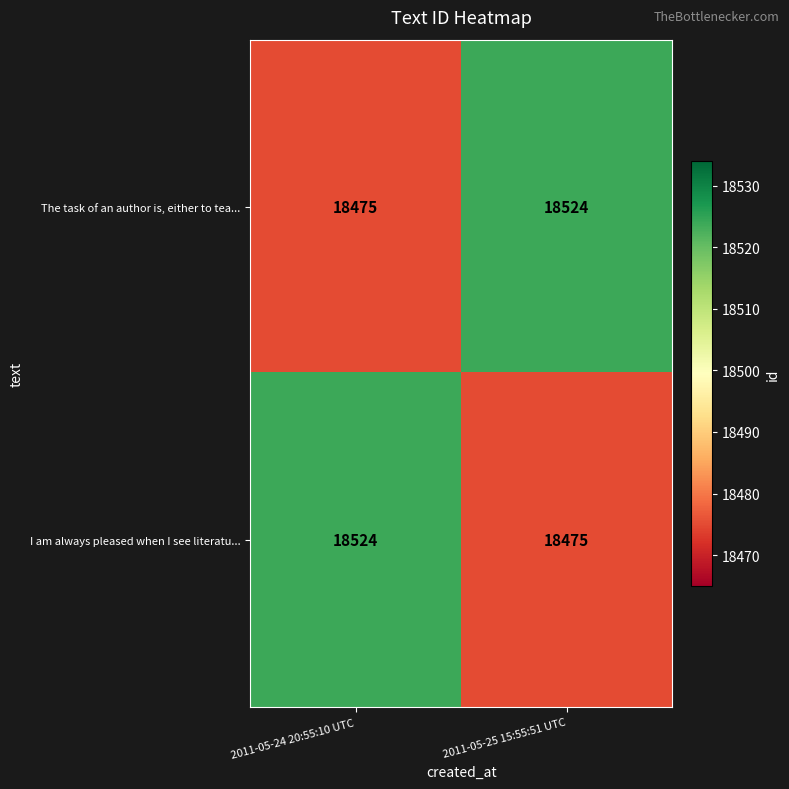

What is the total value across all series at 2011-05-25 15:55:51 UTC?

36999